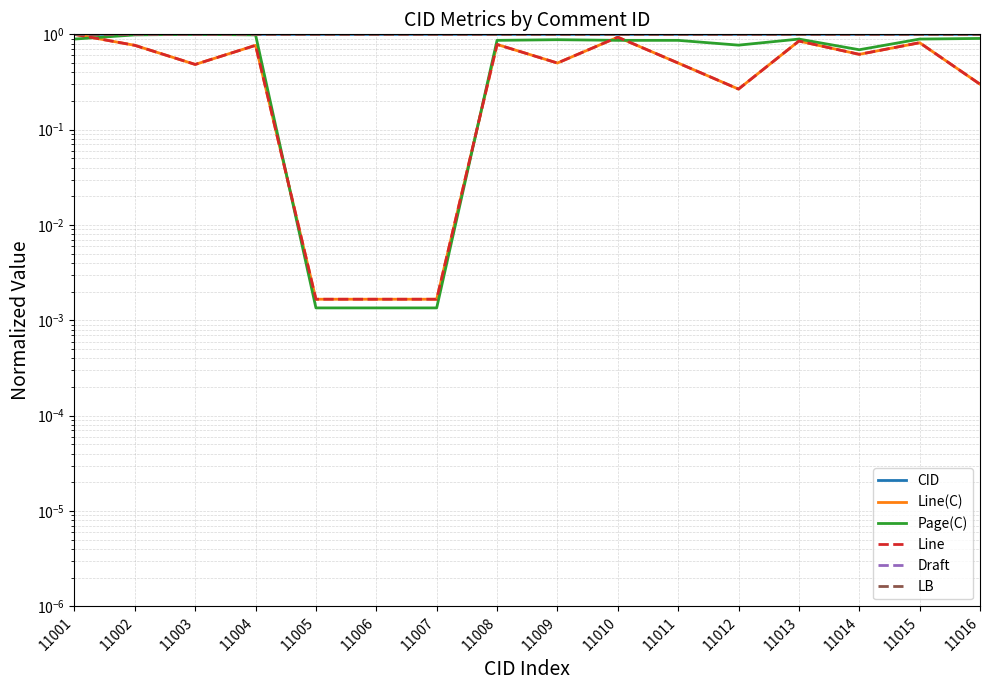

Reading right to left, extract all data points from this chart.

CID: 1.0	1.0	1.0	1.0	1.0	1.0	1.0	1.0	1.0	1.0	1.0	1.0	1.0	1.0	1.0	1.0
Line(C): 0.3	0.8	0.6	0.8	0.3	0.5	0.9	0.5	0.8	0.0	0.0	0.0	0.8	0.5	0.8	1.0
Page(C): 0.9	0.9	0.7	0.9	0.8	0.9	0.9	0.9	0.9	0.0	0.0	0.0	1.0	1.0	1.0	0.9
Line: 0.3	0.8	0.6	0.8	0.3	0.5	0.9	0.5	0.8	0.0	0.0	0.0	0.8	0.5	0.8	1.0
Draft: 1.0	1.0	1.0	1.0	1.0	1.0	1.0	1.0	1.0	1.0	1.0	1.0	1.0	1.0	1.0	1.0
LB: 1.0	1.0	1.0	1.0	1.0	1.0	1.0	1.0	1.0	1.0	1.0	1.0	1.0	1.0	1.0	1.0